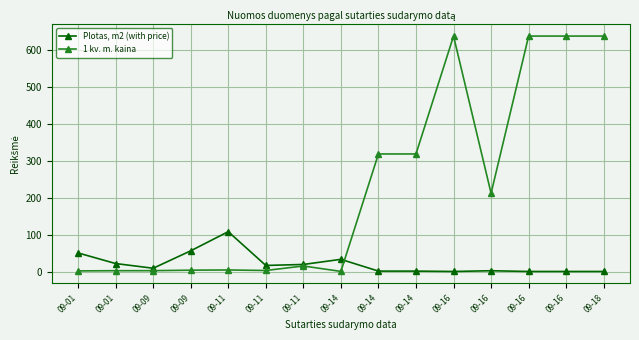

Which category has the highest value in the Plotas, m2 (with price) series?

09-11